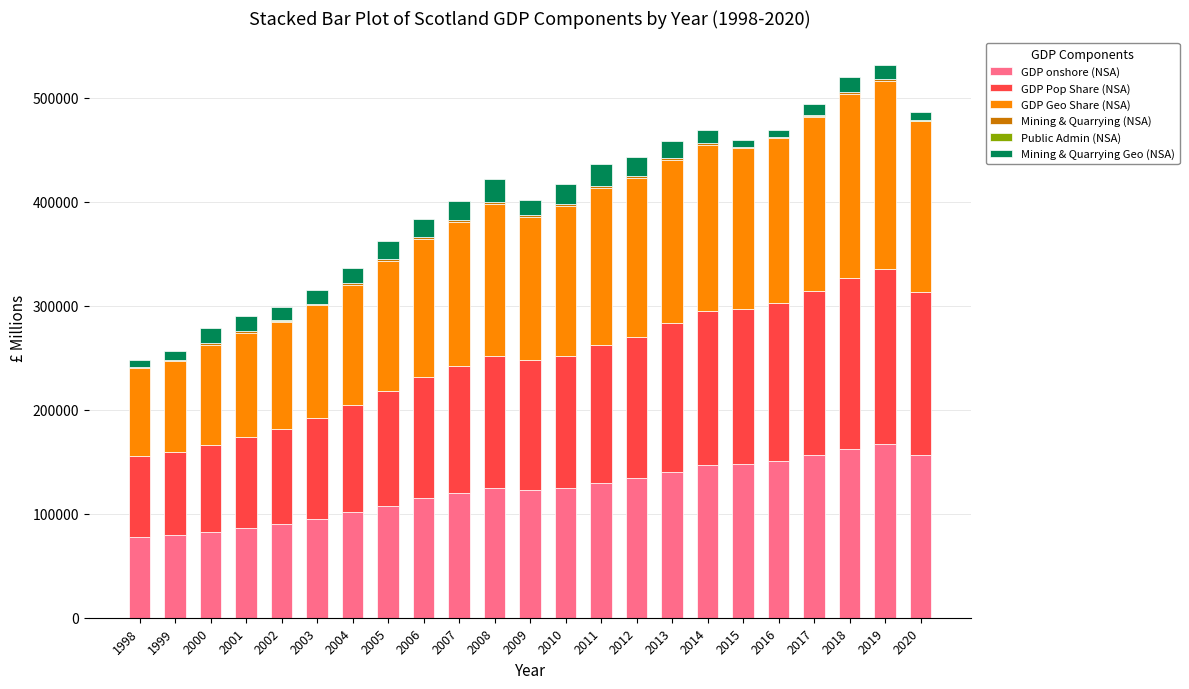

What is the highest value of the GDP onshore (NSA) series?

167105.6